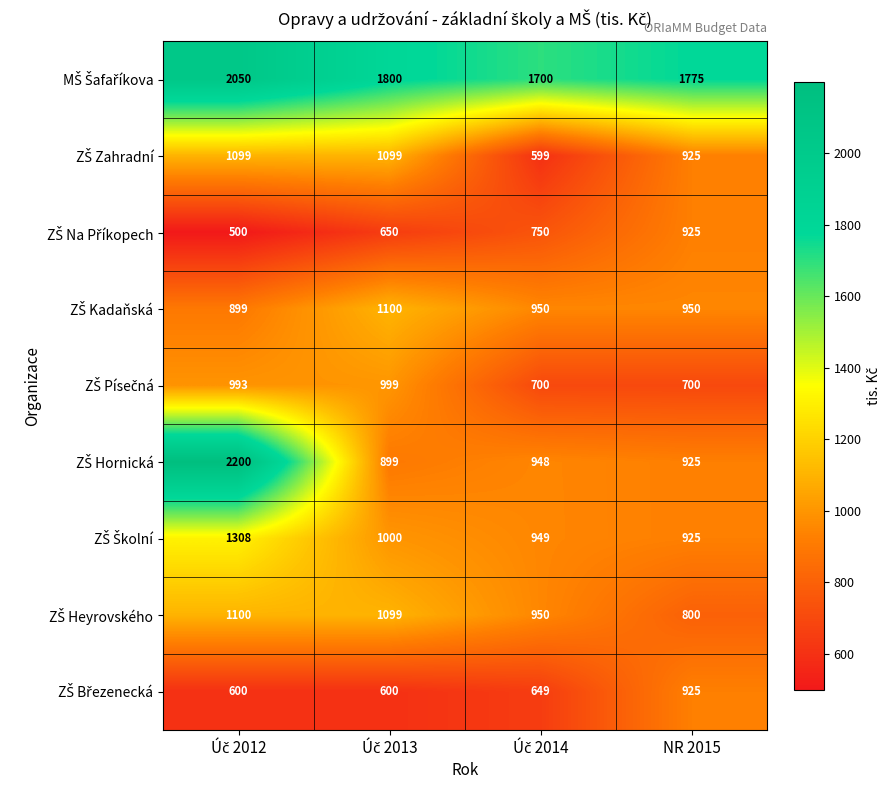

What is the maximum value shown in the chart?

2200